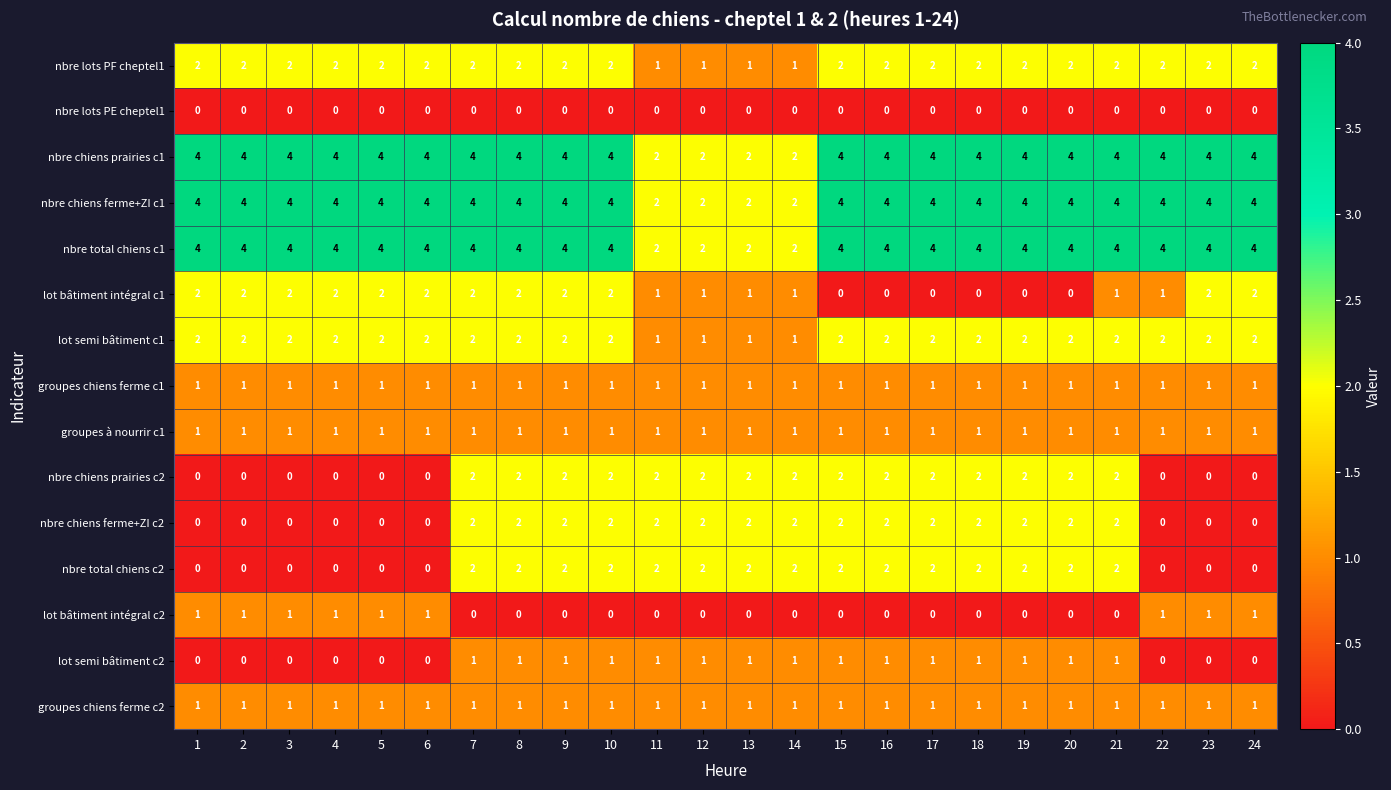

What is the sum of all nbre chiens ferme+ZI c2 values?

30